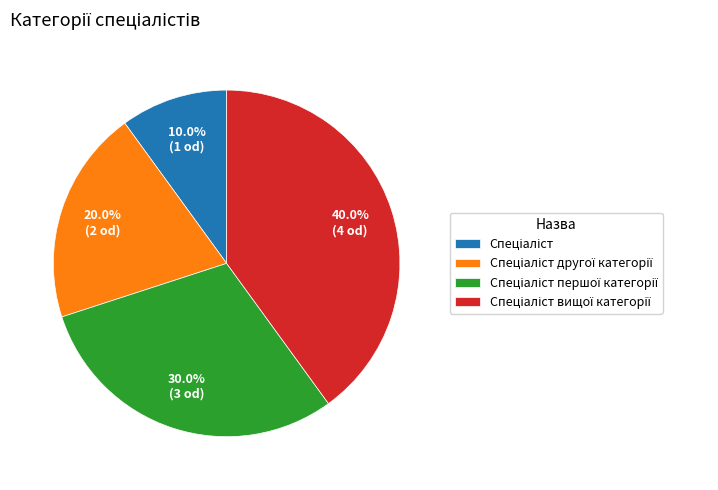

Does any single category account for the majority?

No